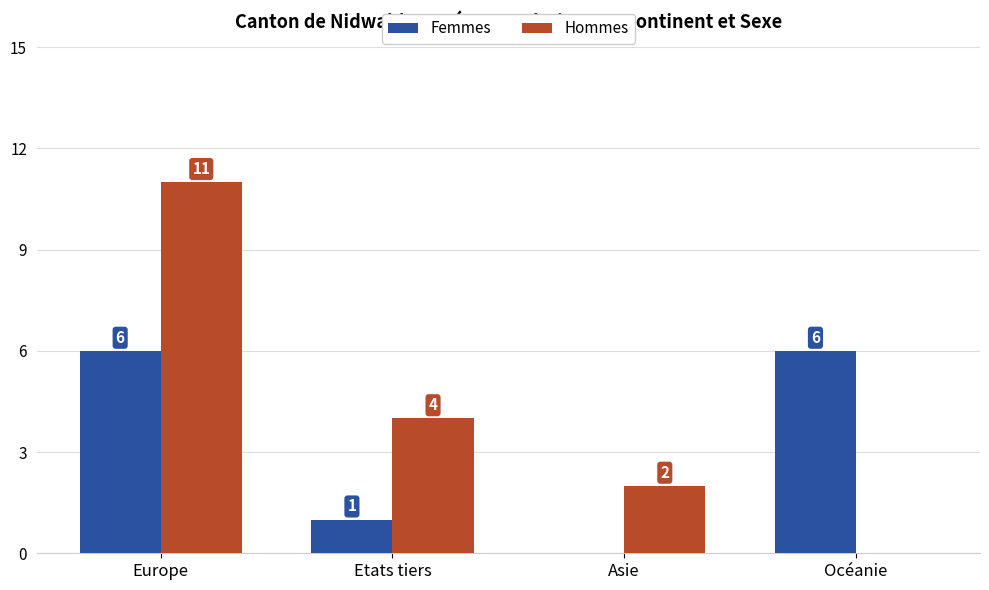

Reading left to right, extract all data points from this chart.

Femmes: Europe=6	Etats tiers=1	Asie=0	Océanie=6
Hommes: Europe=11	Etats tiers=4	Asie=2	Océanie=0